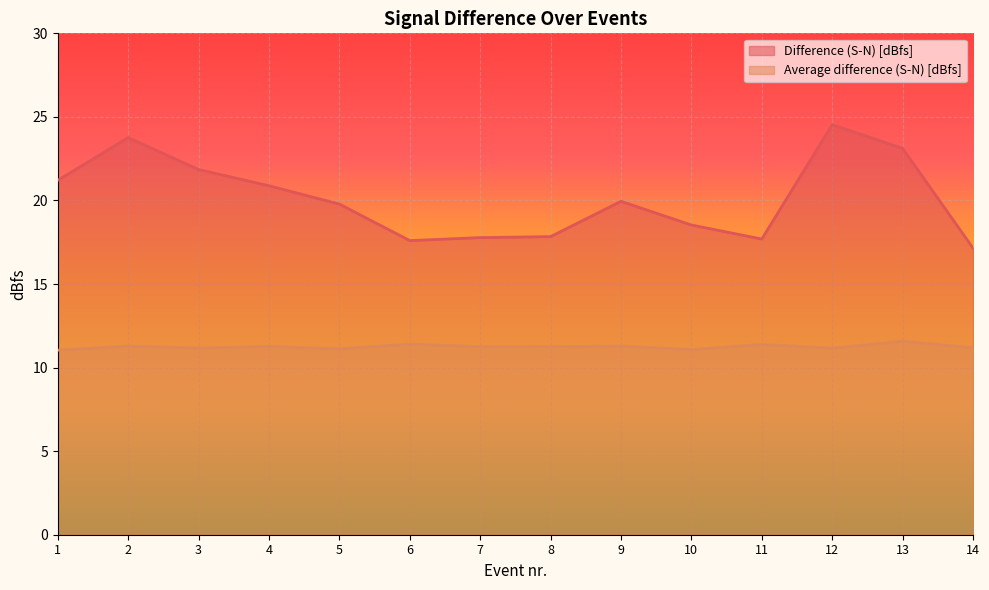

Which category has the lowest value in the Average difference (S-N) [dBfs] series?

1